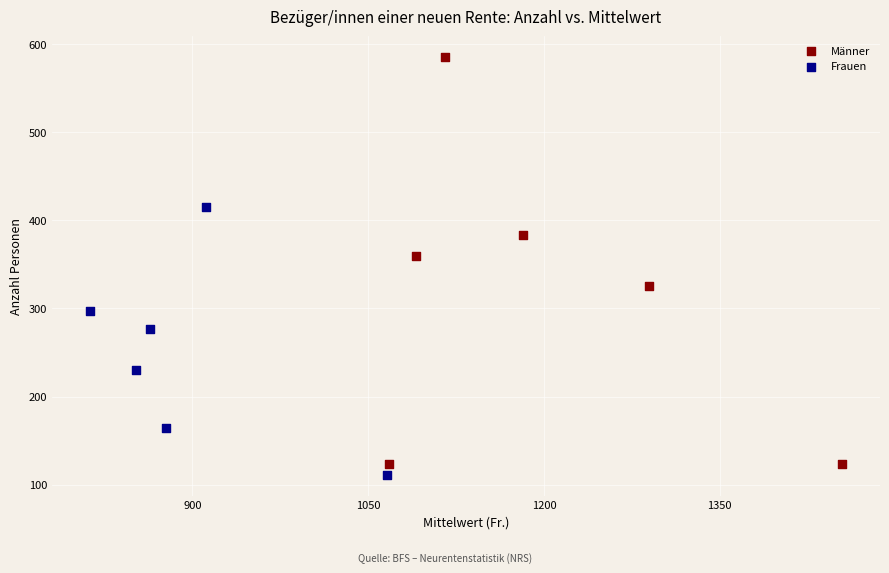

Which series reaches the minimum Y coordinate?

Frauen